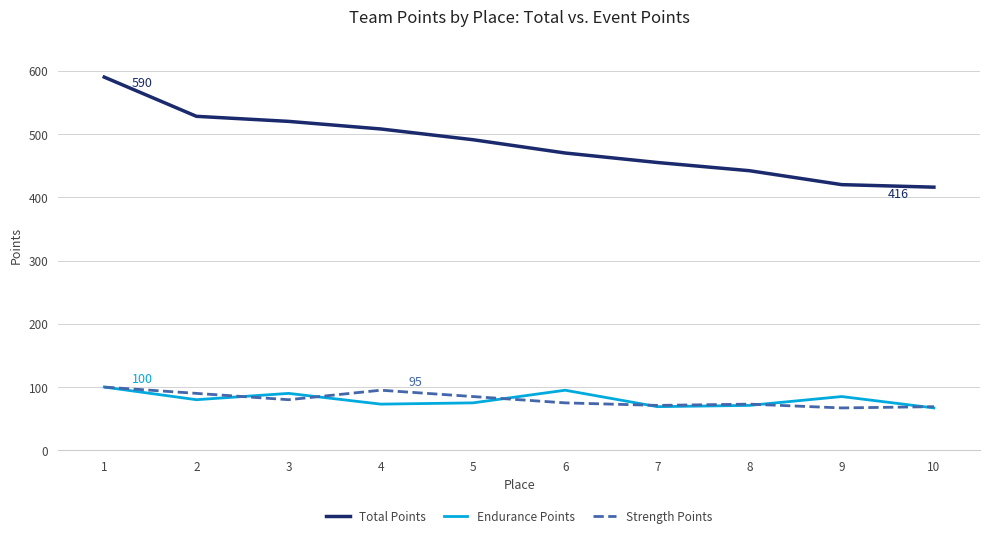

At how many categories does at least one series exceed 323?

10